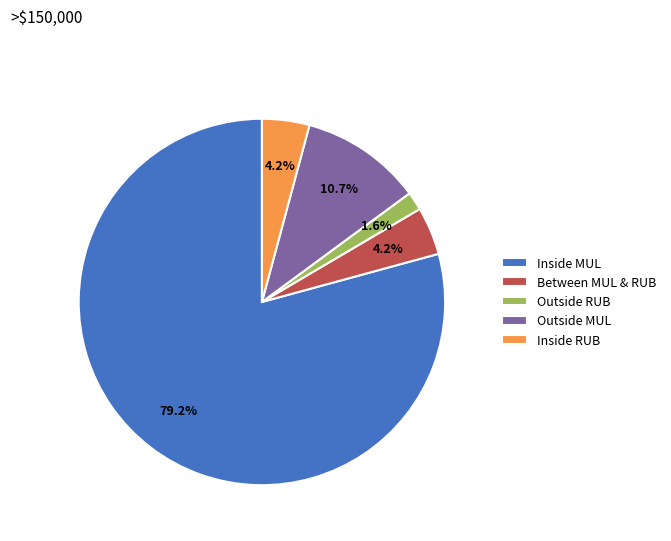

To the nearest percent, what is the difference between the Inside MUL and Between MUL & RUB slice percentages?

75%